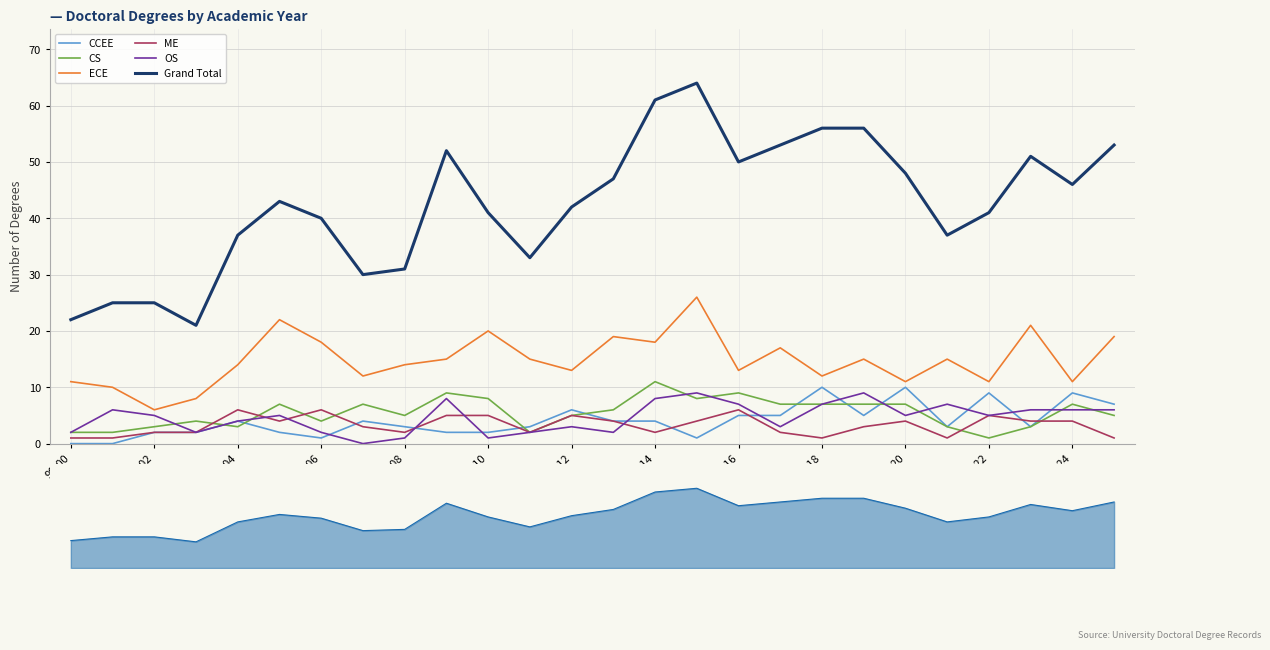

Is the value of CCEE at 19-20 greater than the value of CS at 23-24?

Yes